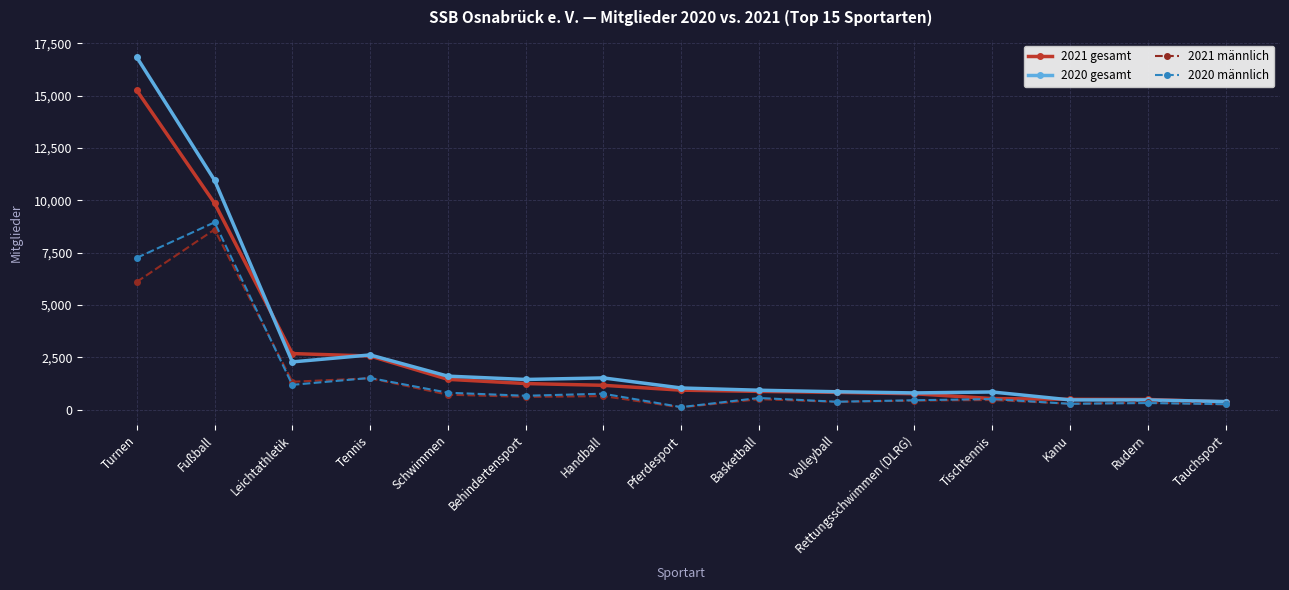

Does the chart have visible grid lines?

Yes